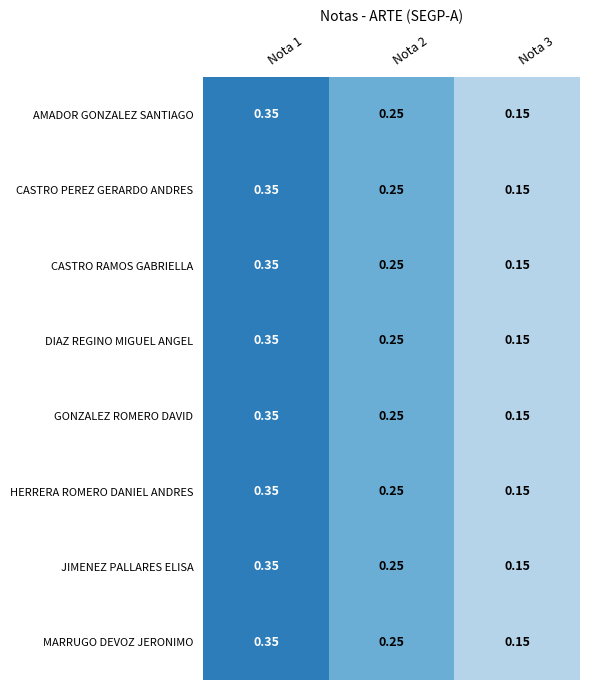

Is the value of AMADOR GONZALEZ SANTIAGO at Nota 3 greater than the value of JIMENEZ PALLARES ELISA at Nota 1?

No